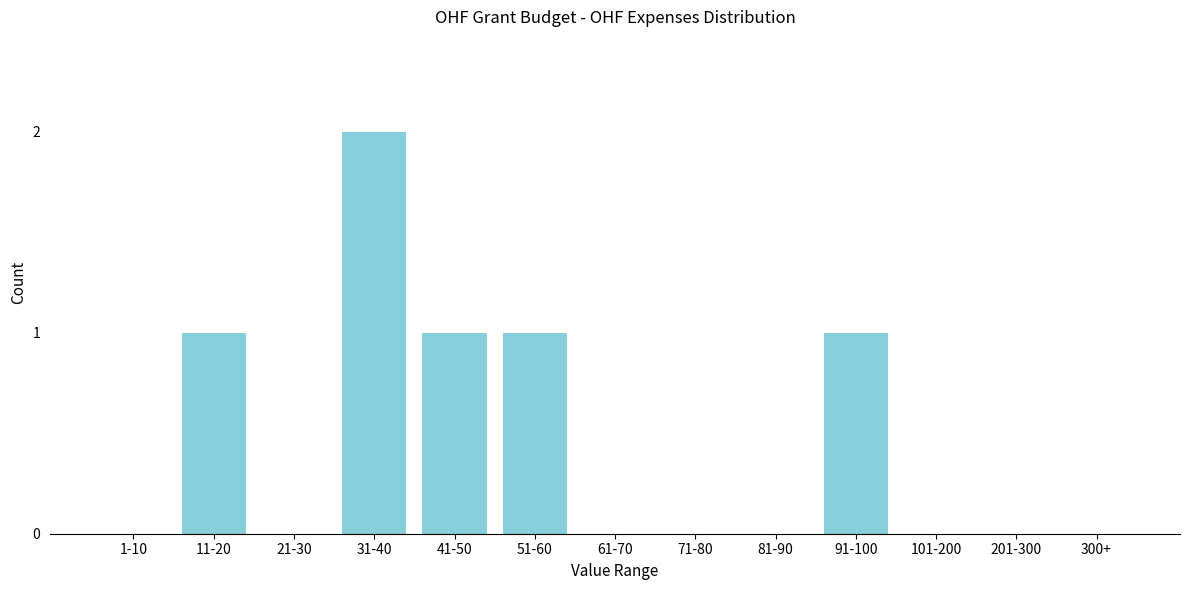

Reading right to left, what are all the values shown in this chart?

300+=0	201-300=0	101-200=0	91-100=1	81-90=0	71-80=0	61-70=0	51-60=1	41-50=1	31-40=2	21-30=0	11-20=1	1-10=0